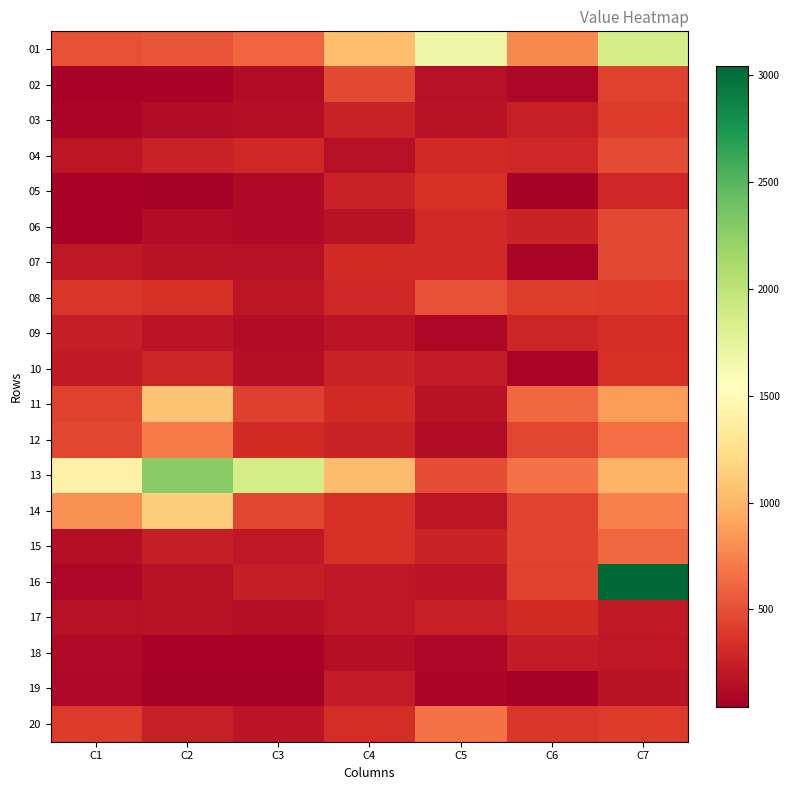

How many categories are shown in the chart?

7